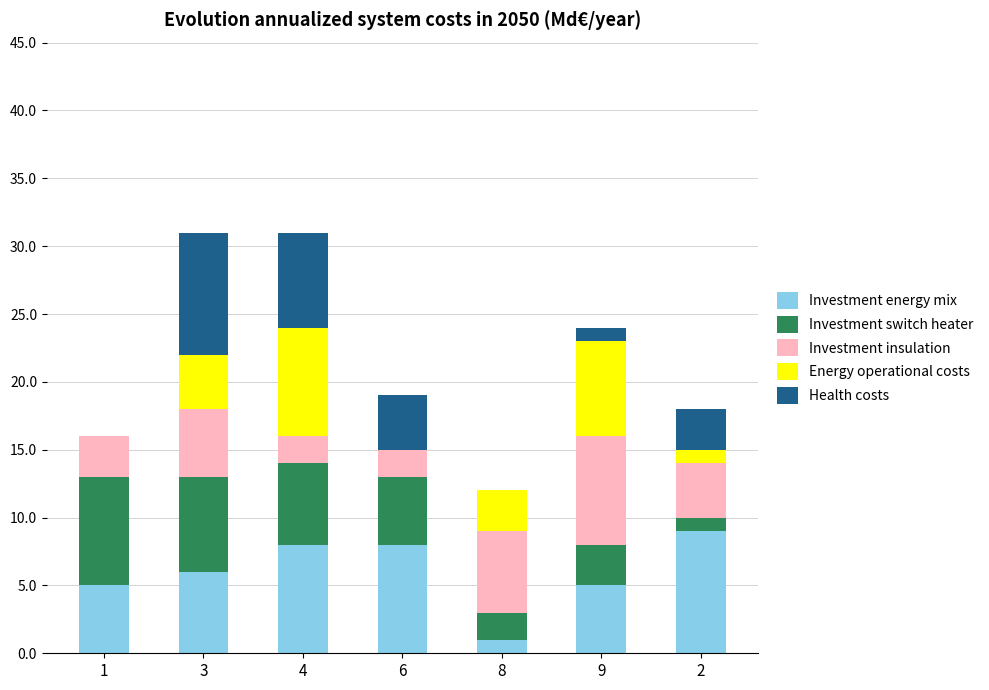

What is the maximum value for Investment energy mix?

9